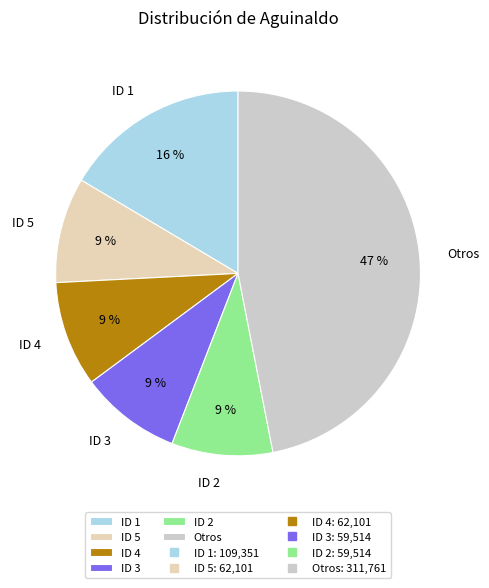

To the nearest percent, what percentage of the pie is ID 4?

9%